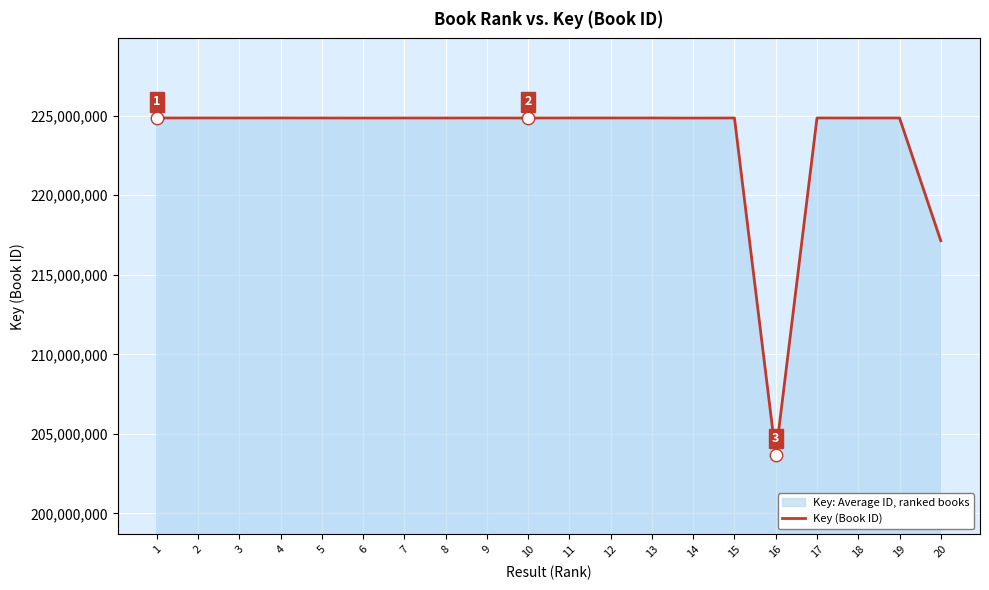

What is the ratio of the value at 15 to the value at 12?

1.0